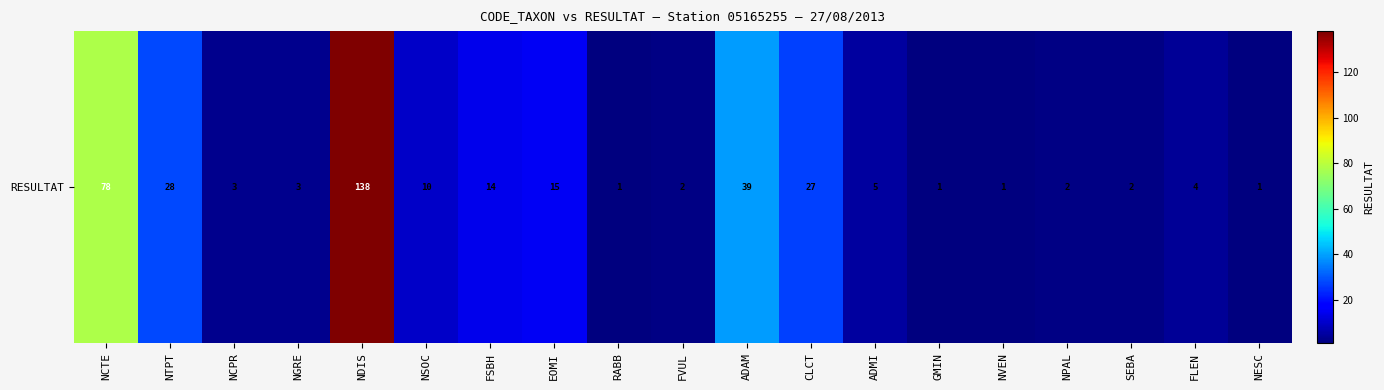

List the labels in order of value, largest first.

NDIS, NCTE, ADAM, NTPT, CLCT, EOMI, FSBH, NSOC, ADMI, FLEN, NCPR, NGRE, FVUL, NPAL, SEBA, RABB, GMIN, NVEN, NESC